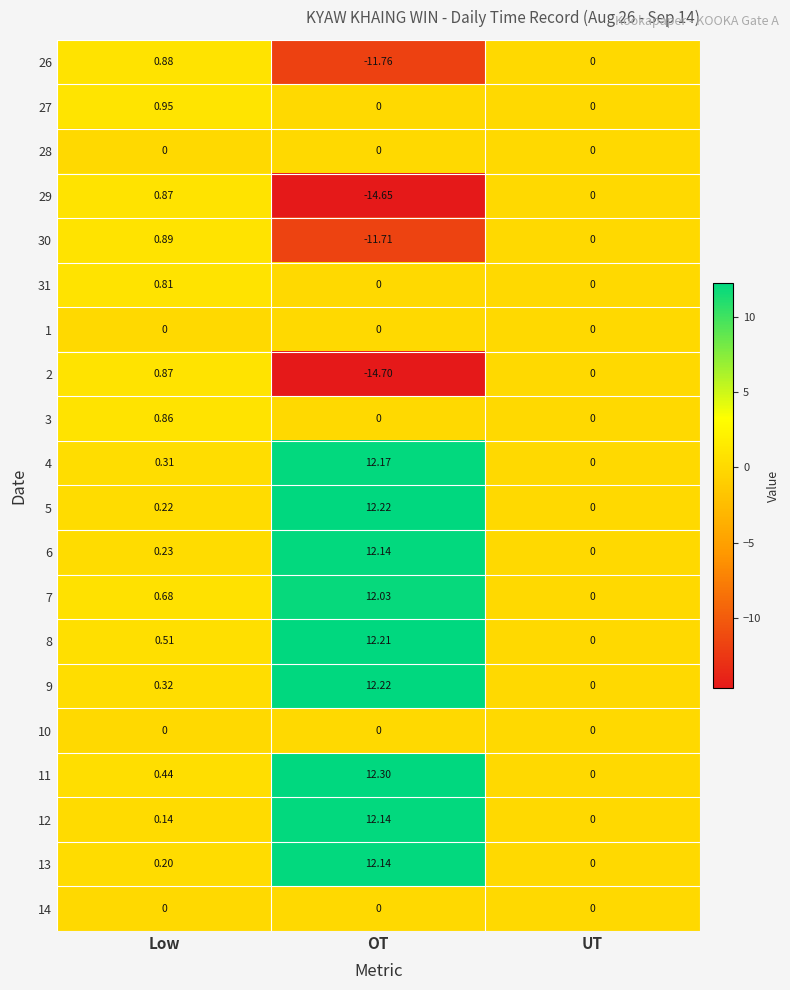

Is the value of 6 at UT greater than the value of 7 at Low?

No